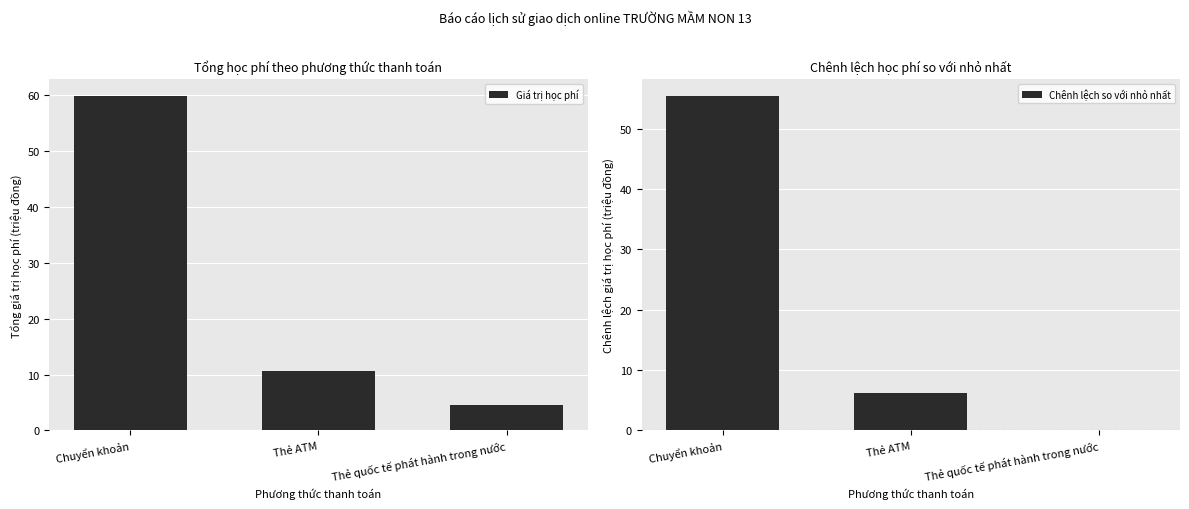

The value of Giá trị học phí at Chuyển khoản is 40.0. True or false?

False